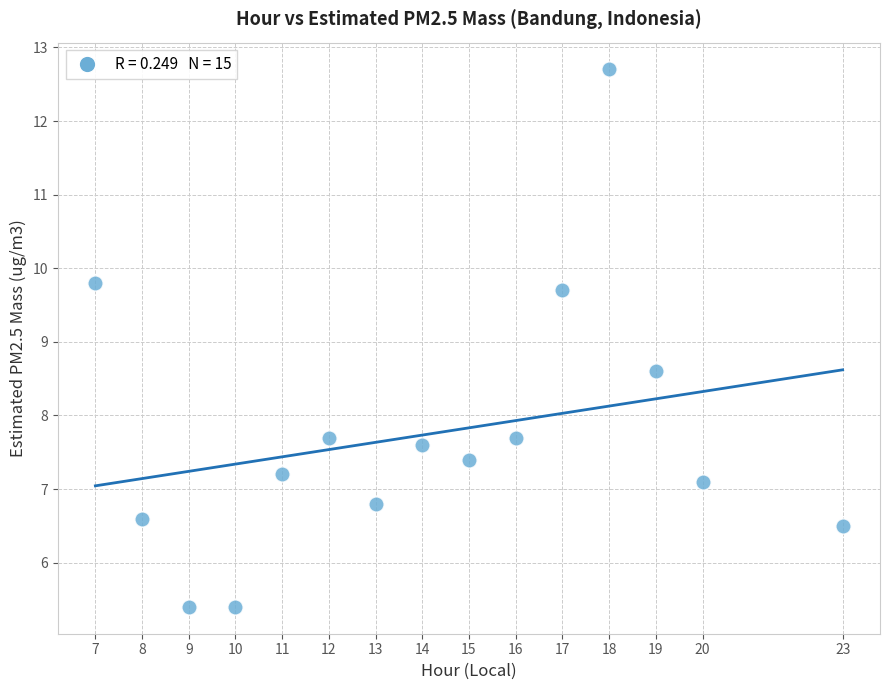

What is the range of X values (max minus min)?

16.0